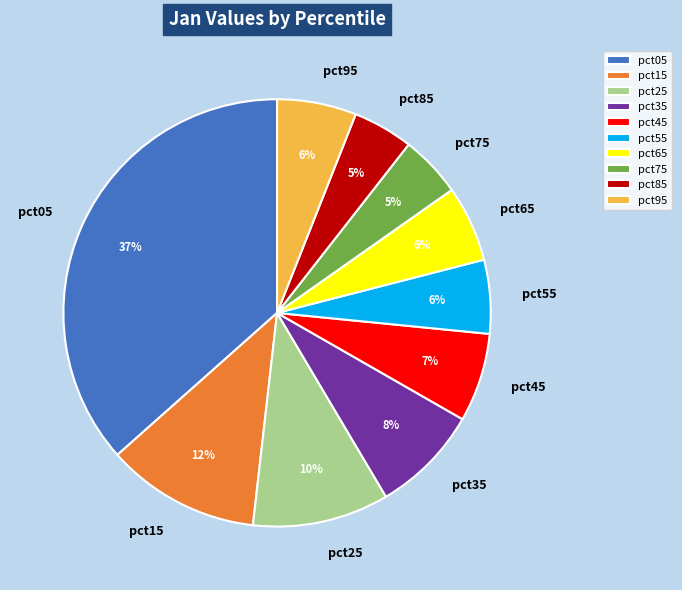

Which category has the biggest portion of the pie?

pct05